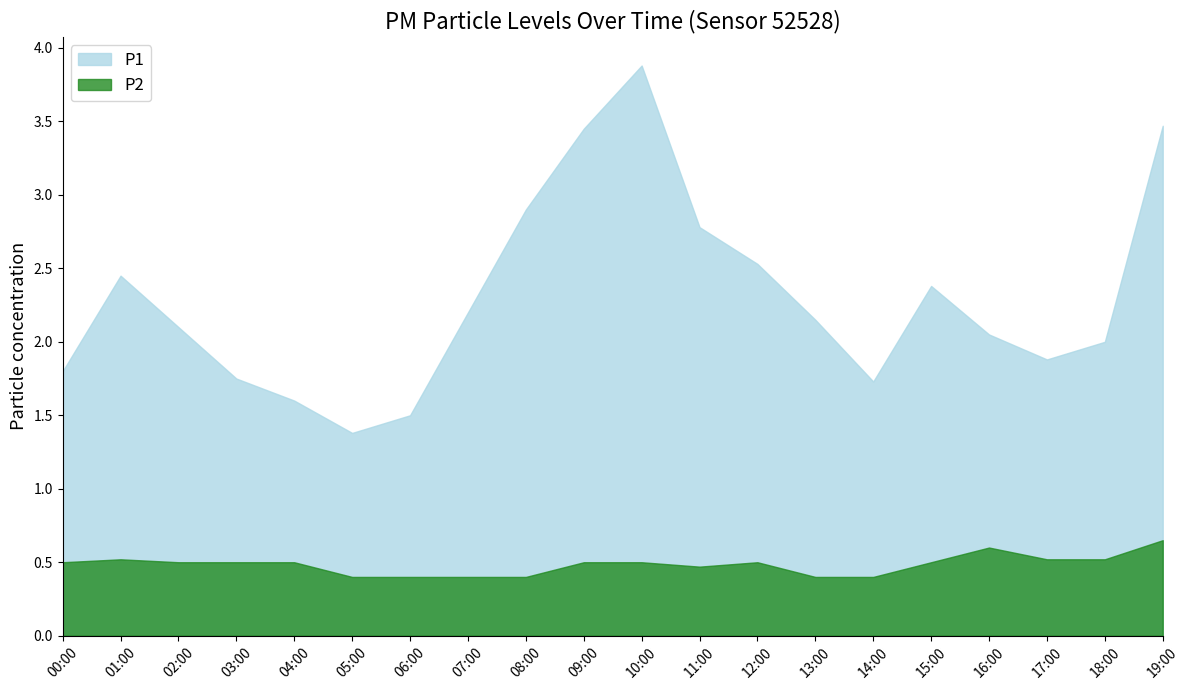

Does the chart display data point markers on the line(s)?

No